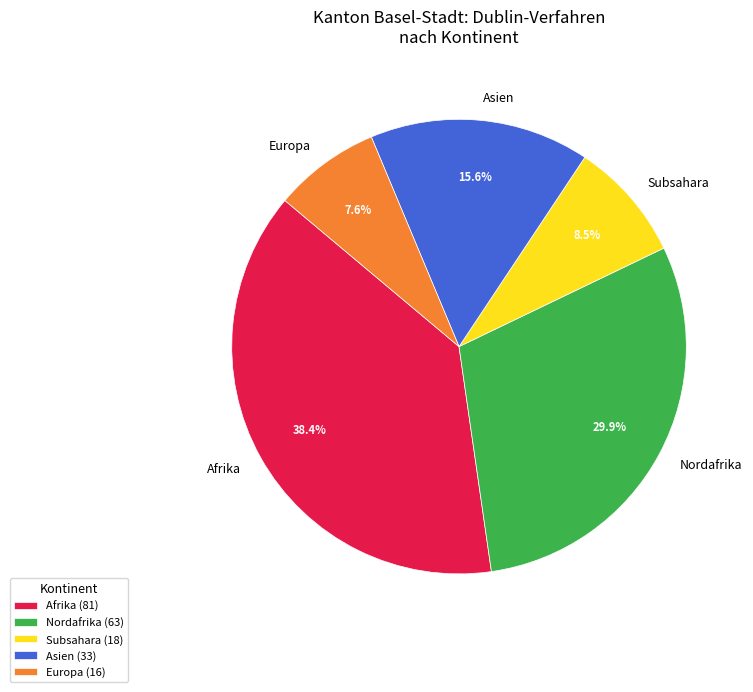

Does any single category account for the majority?

No